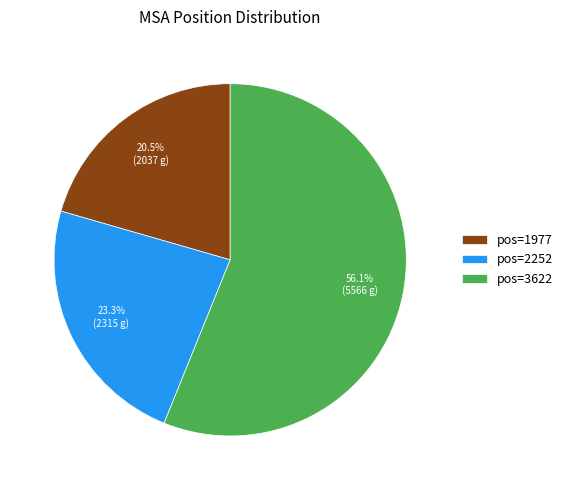

Which category has the smallest portion of the pie?

pos=1977